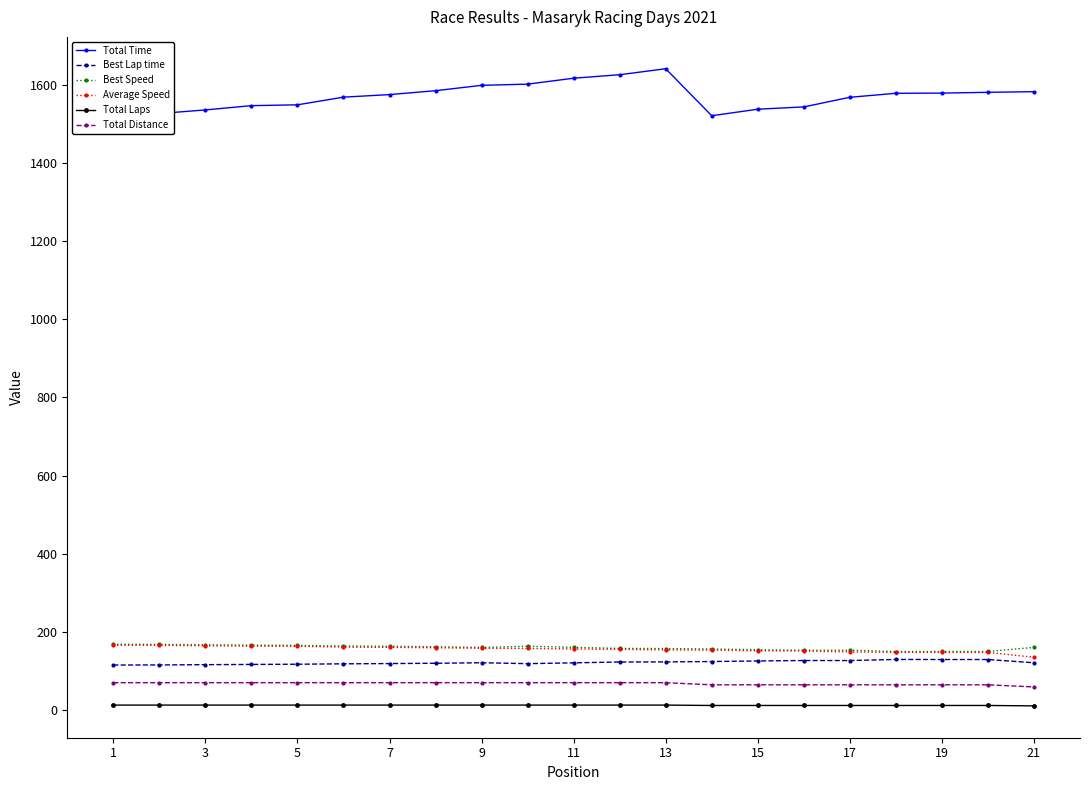

Which series has the widest spread of values?

Total Time